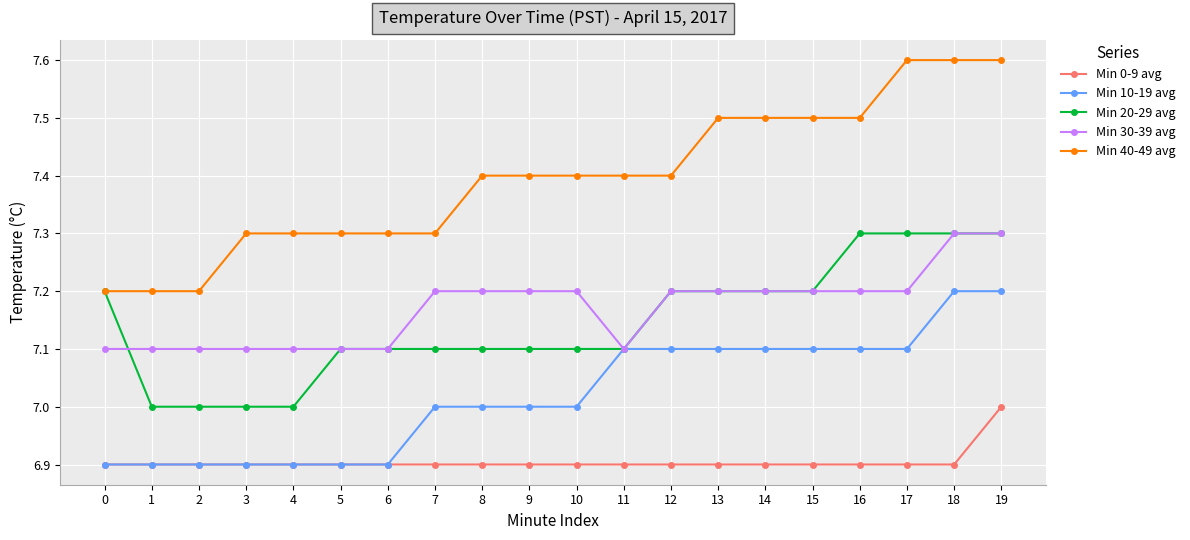

What are all the series names shown in the legend?

Min 0-9 avg, Min 10-19 avg, Min 20-29 avg, Min 30-39 avg, Min 40-49 avg